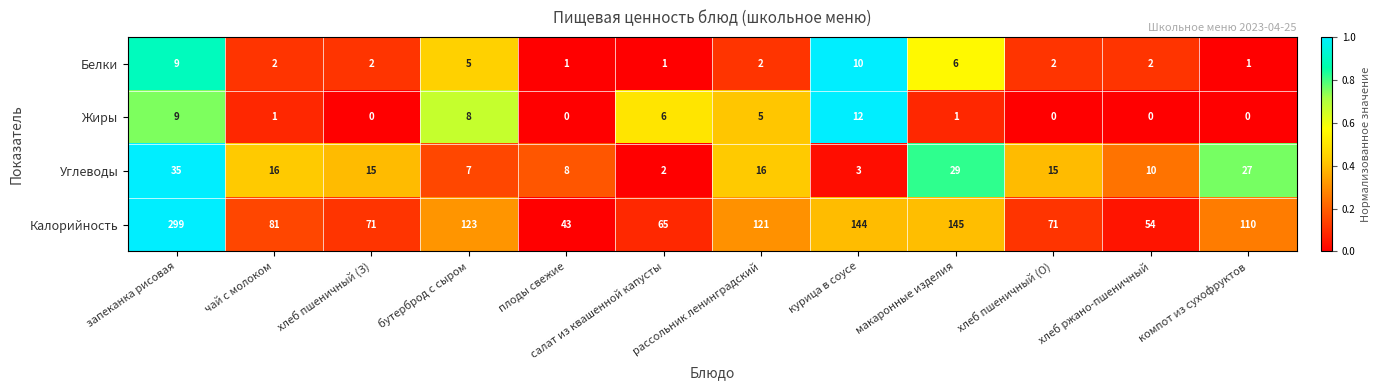

Which category has the highest value in the Жиры series?

курица в соусе